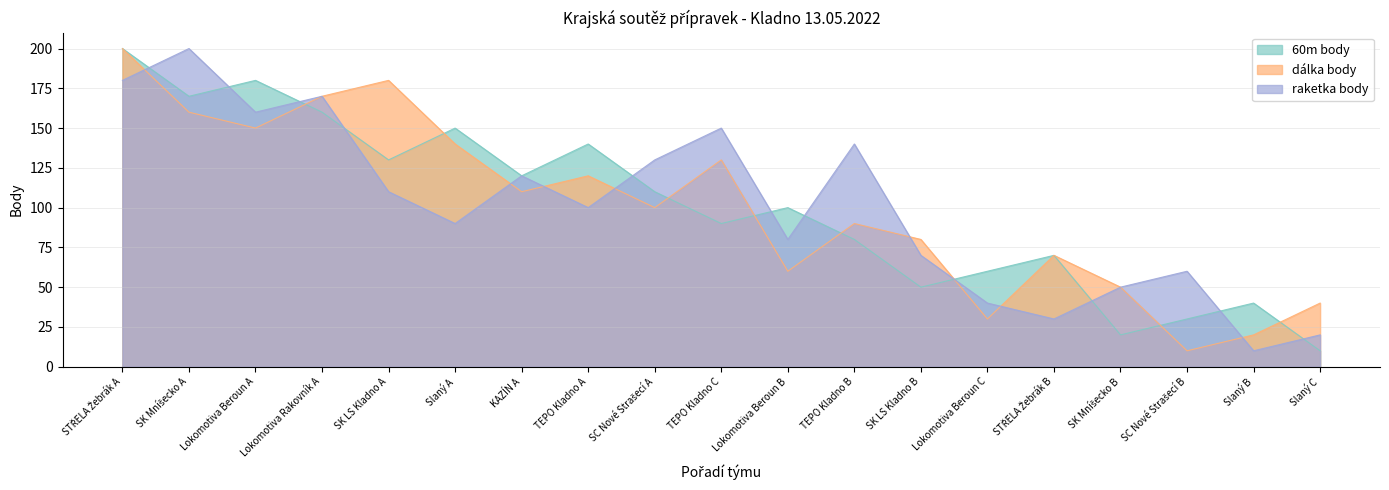

At which label does 60m body reach its peak?

STŘELA Žebrák A